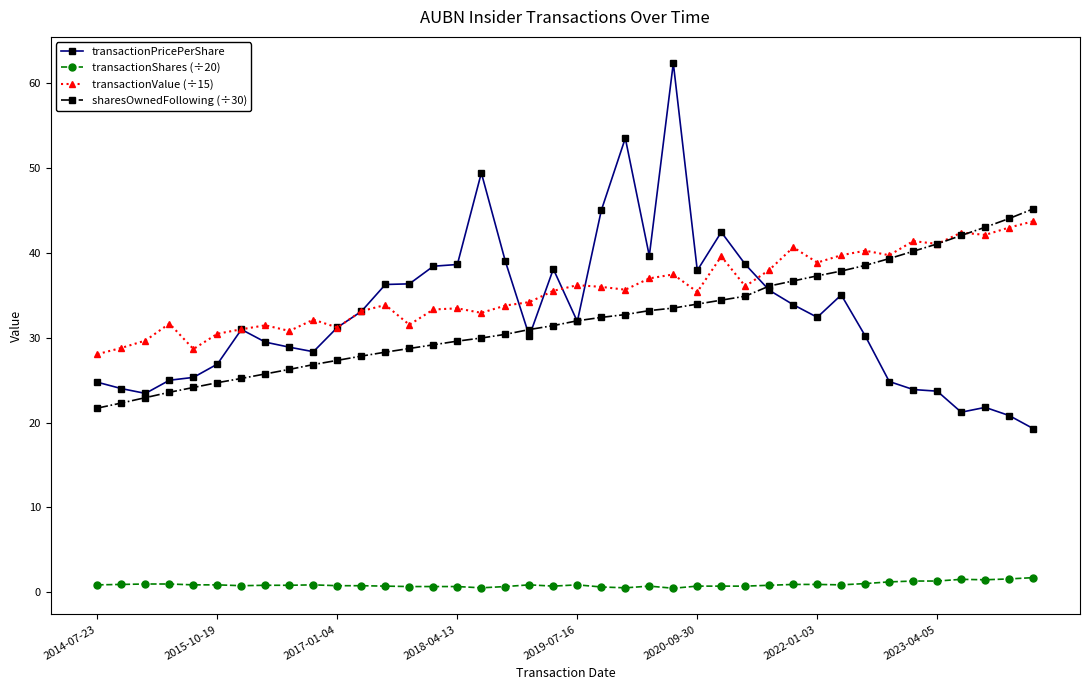

What are all the series names shown in the legend?

transactionPricePerShare, transactionShares (÷20), transactionValue (÷15), sharesOwnedFollowing (÷30)